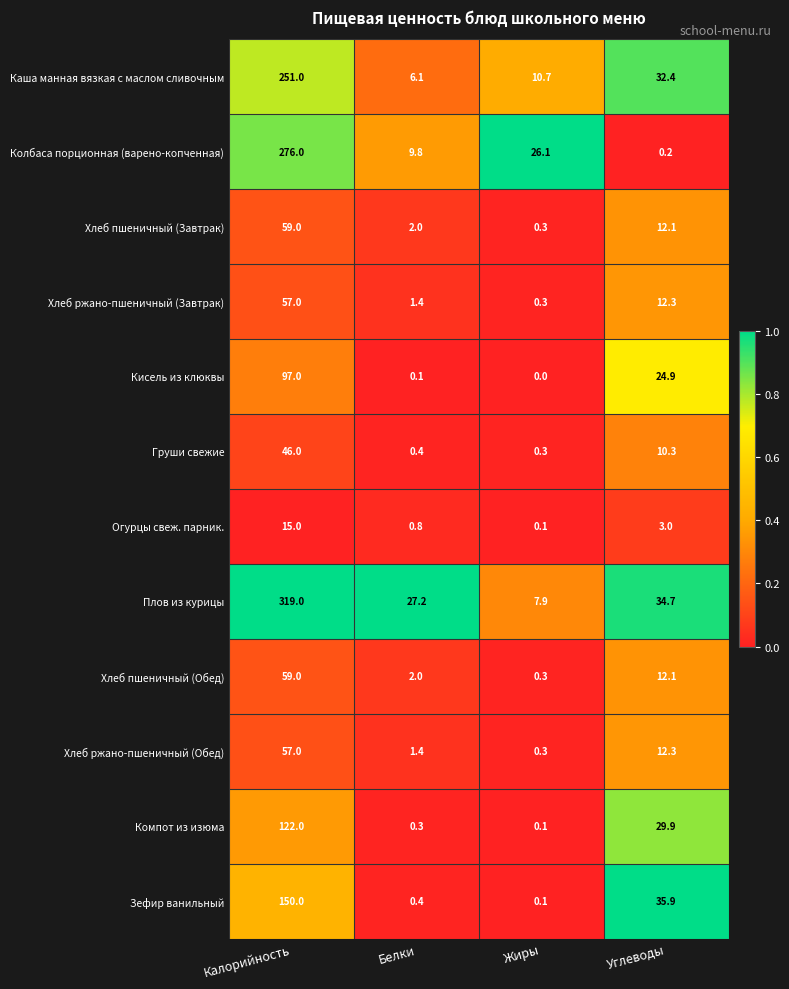

What is the difference between the second highest and second lowest values in the Зефир ванильный series?

35.5